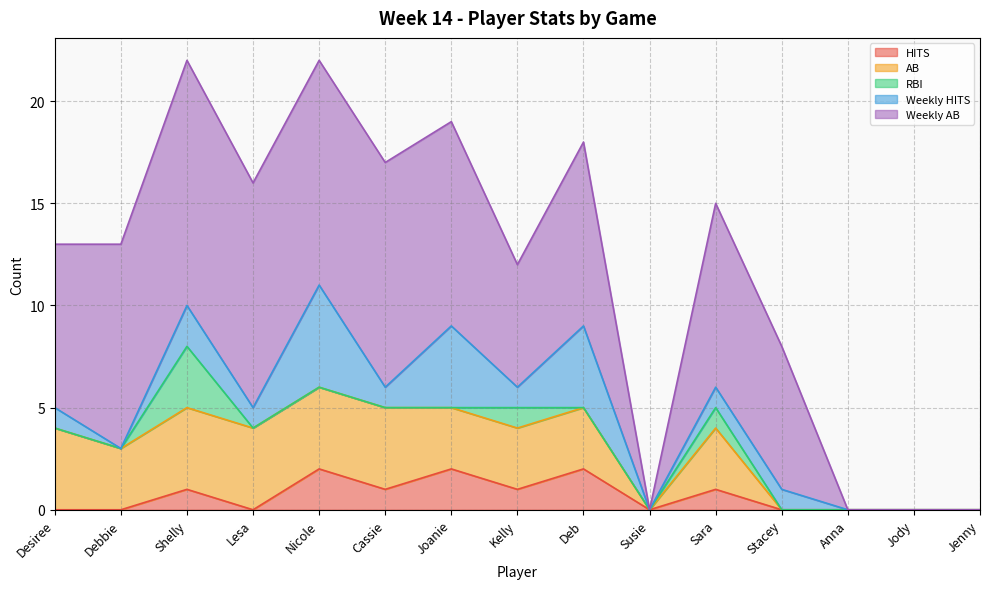

Is it true that AB equals 2 at Kelly?

False